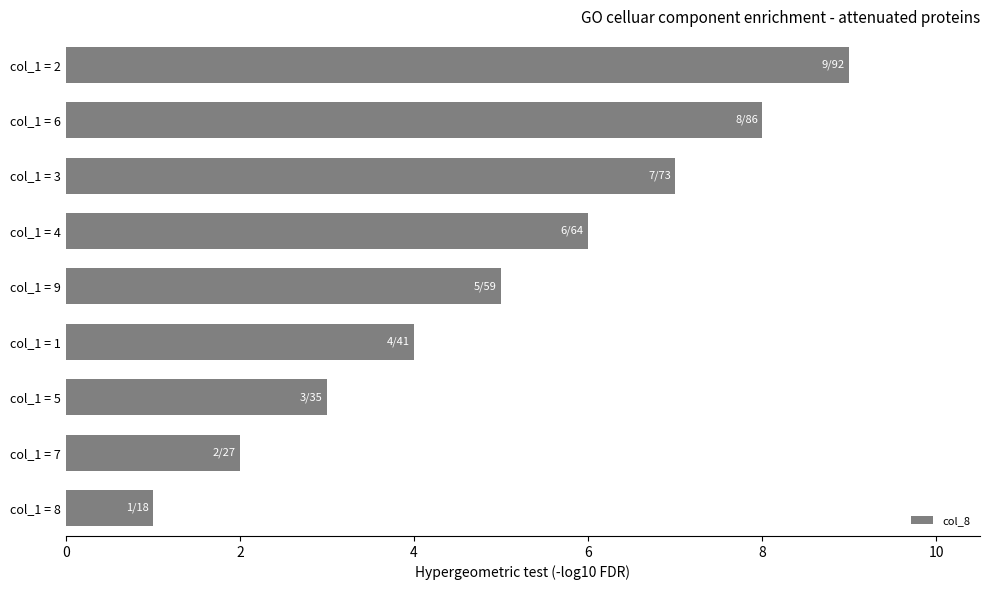

List the labels in order of value, smallest first.

col_1 = 8, col_1 = 7, col_1 = 5, col_1 = 1, col_1 = 9, col_1 = 4, col_1 = 3, col_1 = 6, col_1 = 2